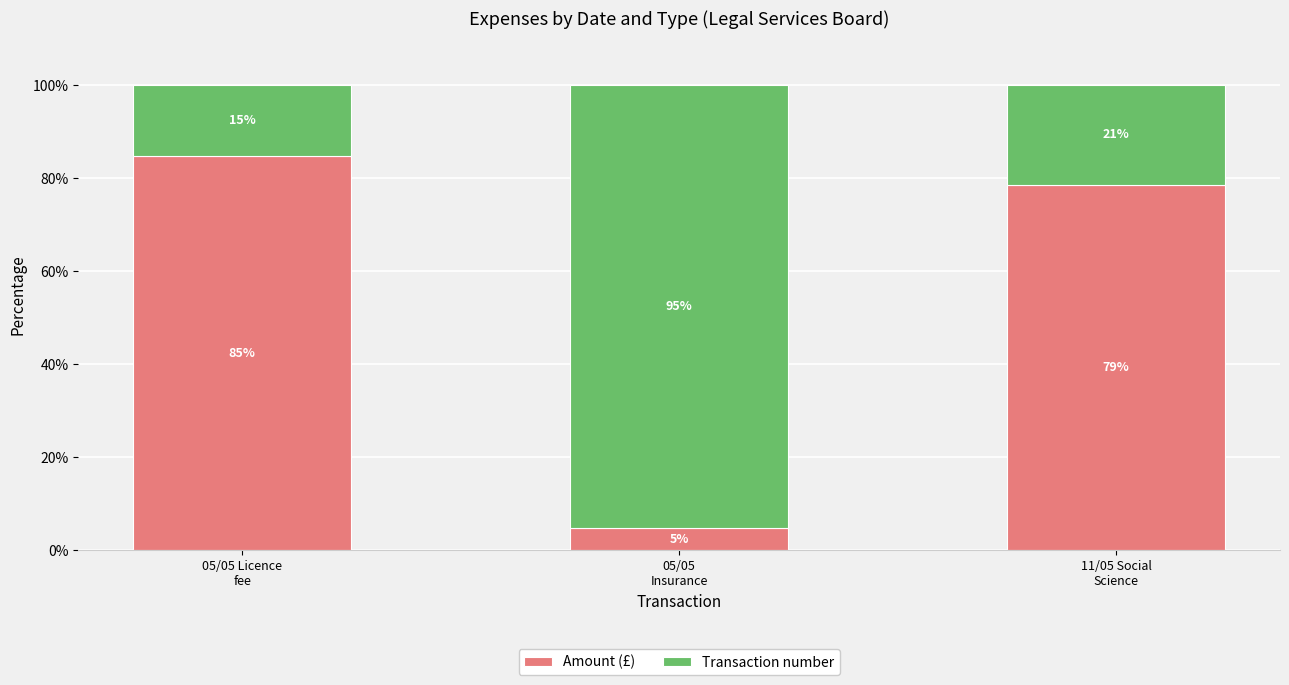

What are all the series names shown in the legend?

Amount (£), Transaction number